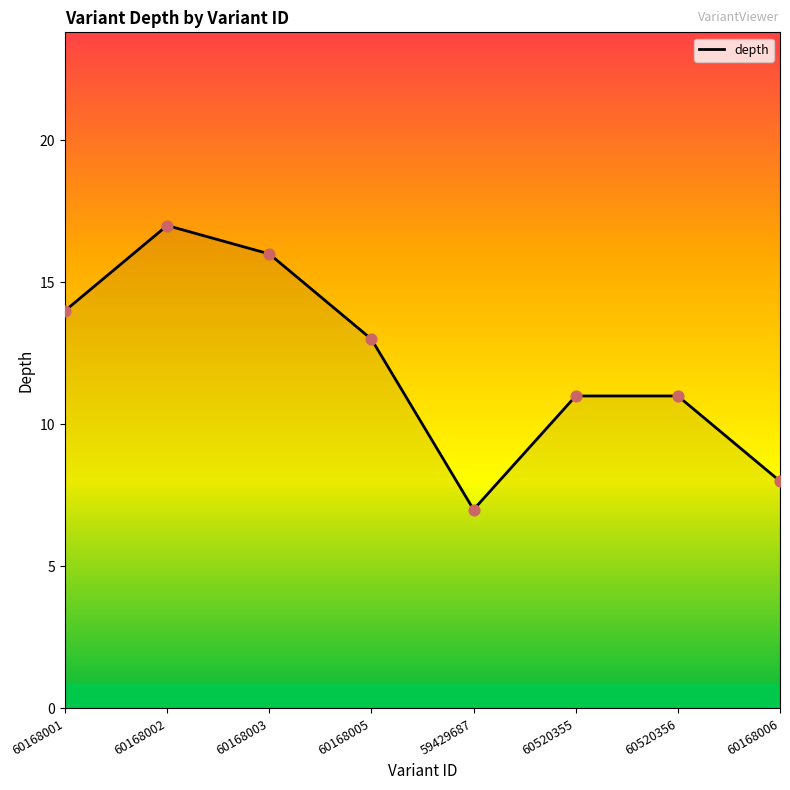

What is the change in value from 60168002 to 60520355?

-6